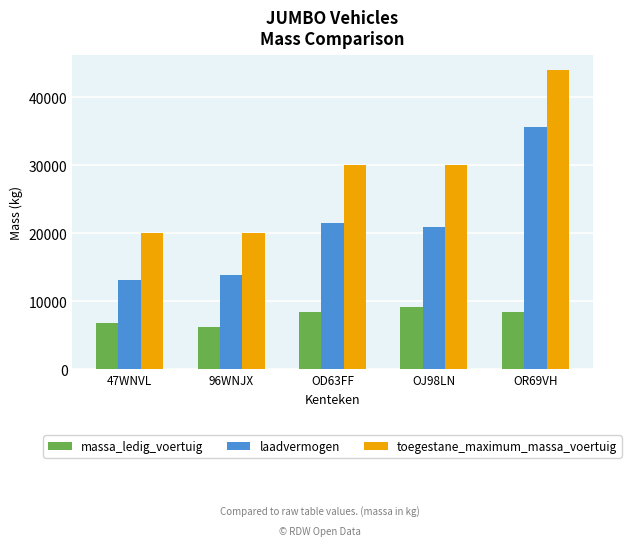

What position from the right is 47WNVL?

5